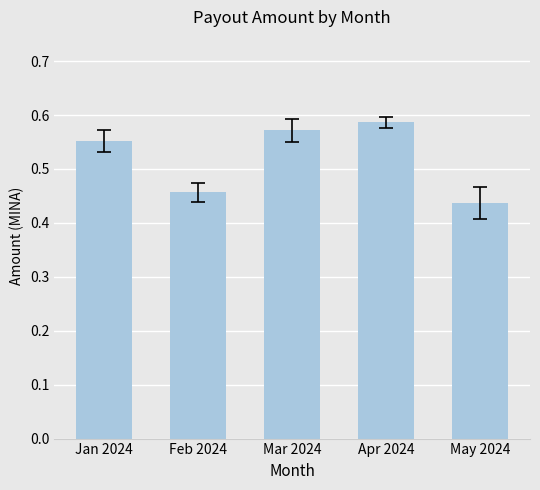

How many series are shown in this chart?

1